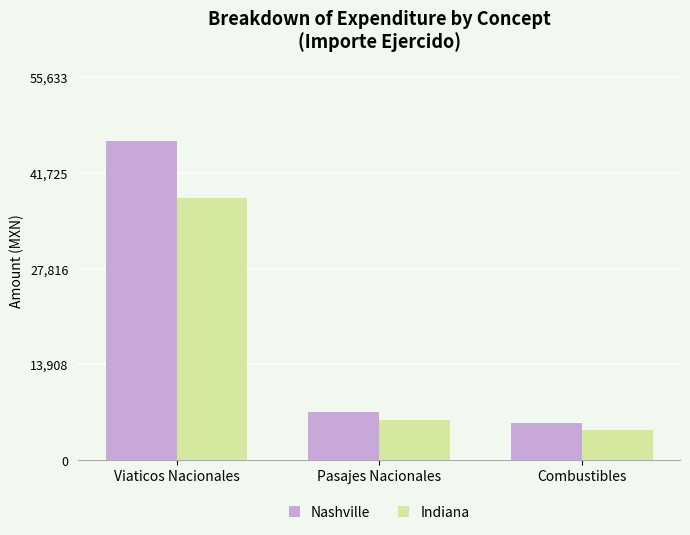

How many groups of bars are there?

3